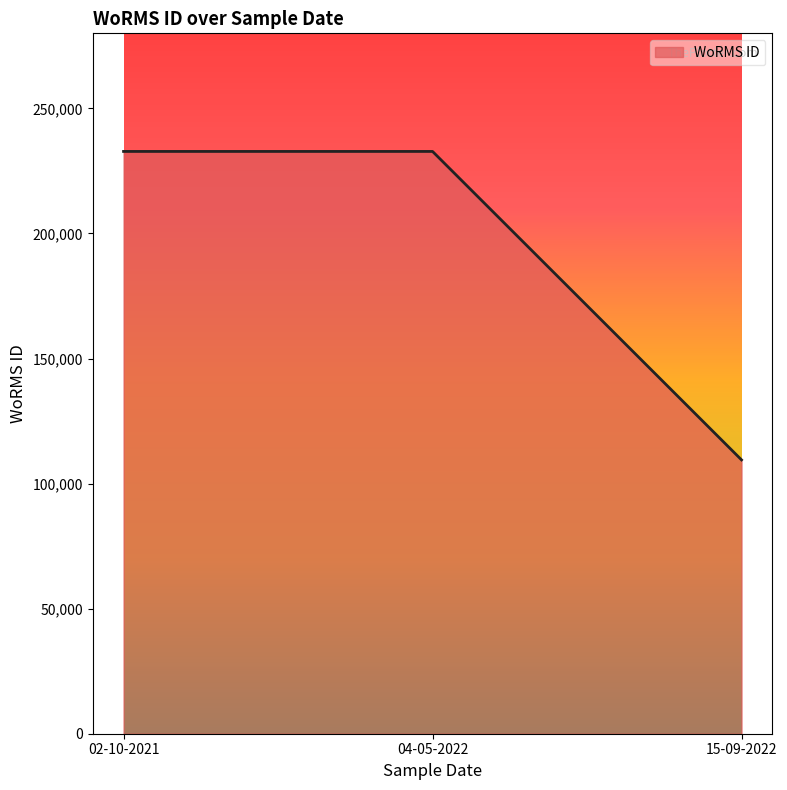

Reading right to left, what are all the values shown in this chart?

15-09-2022=109475	04-05-2022=232785	02-10-2021=232785